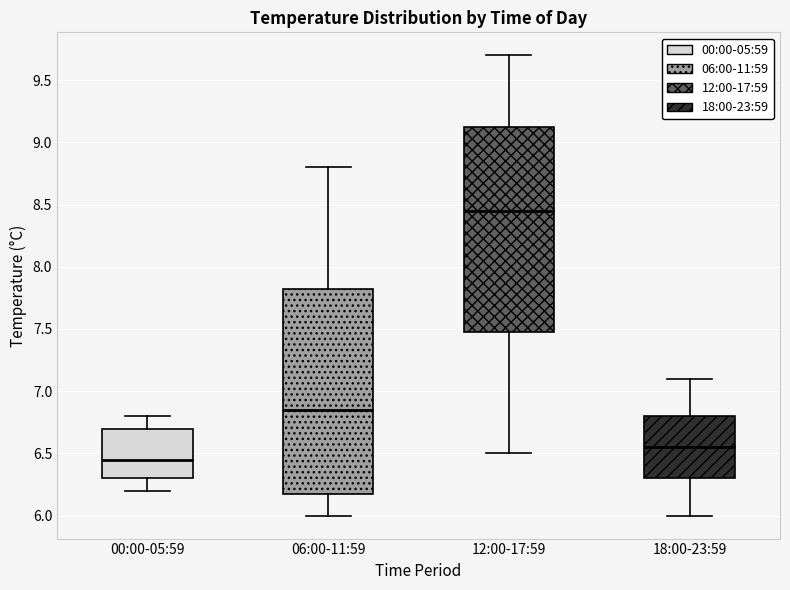

Where does the median line of the box for 00:00-05:59 sit on the y-axis? The values are not printed on the chart, so give them approximately, as read against the axis.

6.45